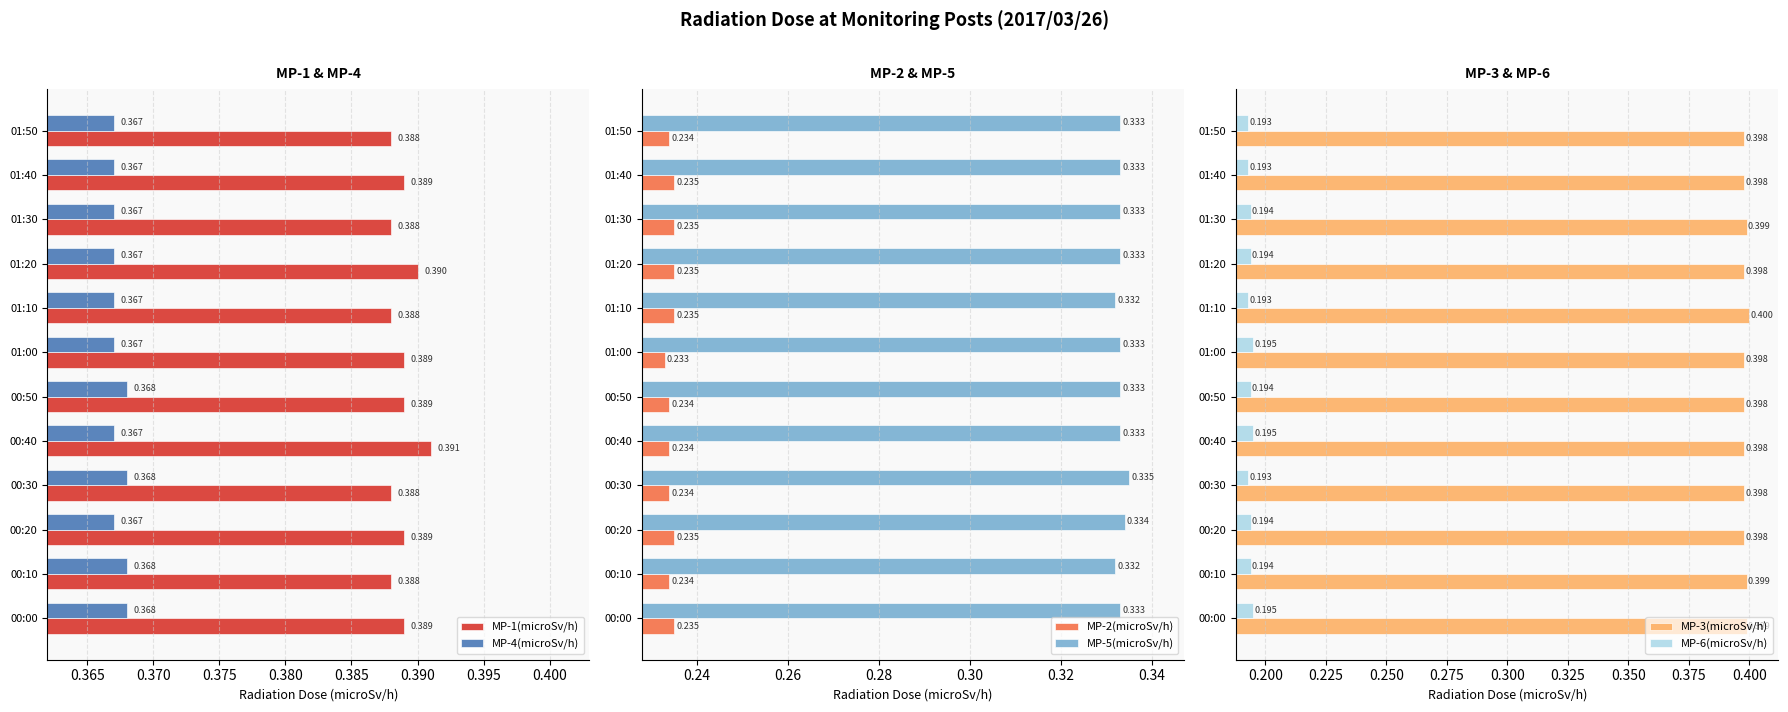

How many bars are there in each group?

6